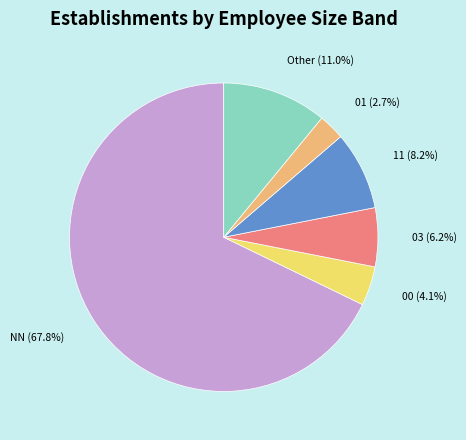

What percentage is the Other slice, to the nearest percent?

11%